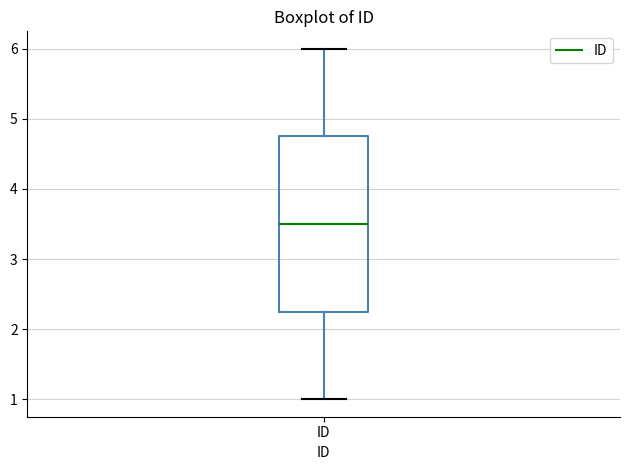

Read this box plot against the y-axis: the position of the median line, the range covered by the box, and the ends of both whiskers. The values are not printed on the chart, so give them approximately, as read against the axis.

median 3.5, box 2.3 to 4.8, whiskers 1.0 to 6.0